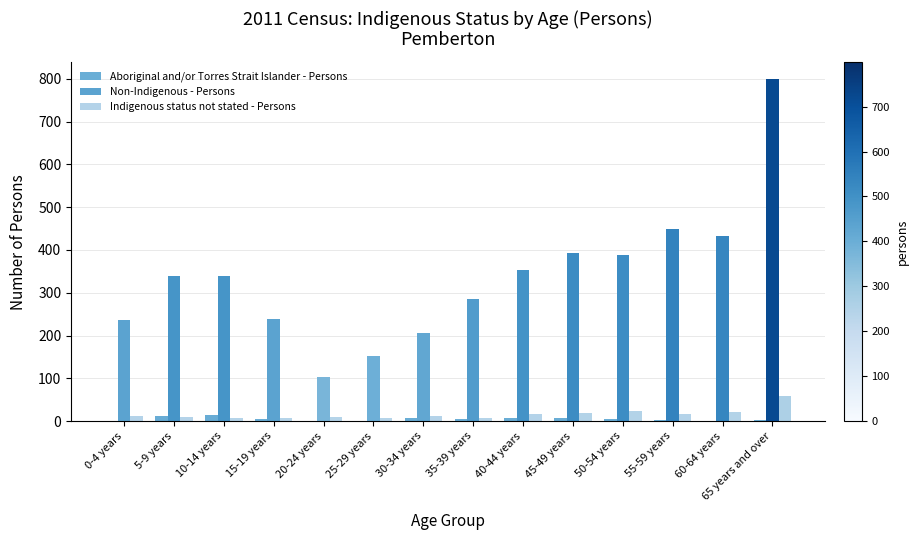

How many data points does each series have?

14